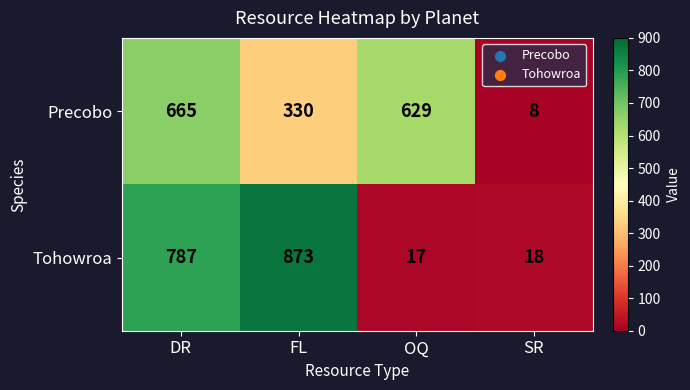

List the series in order of their peak value, lowest first.

Precobo, Tohowroa